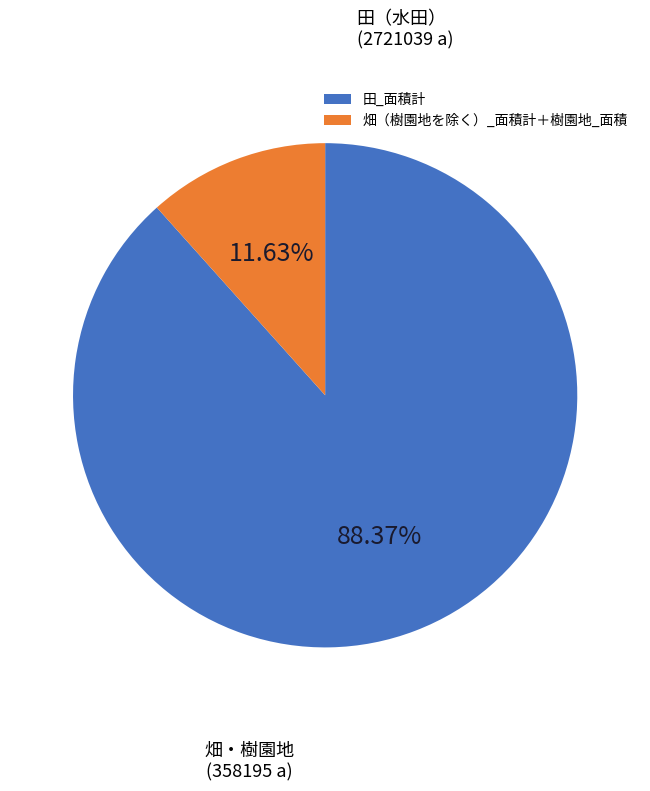

True or false: 田_面積計 accounts for 94% of the total.

False